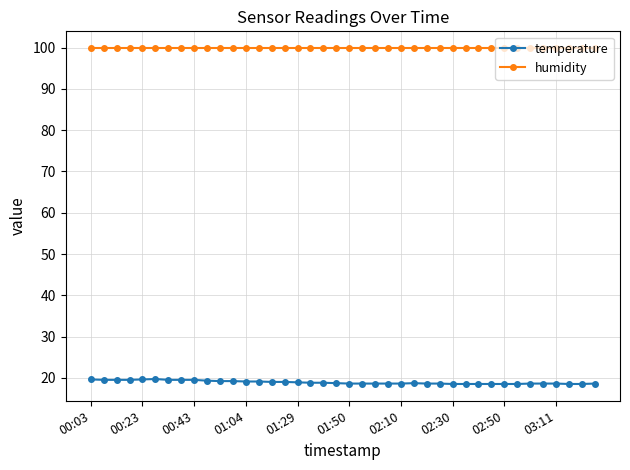

Rank the series by their average value, from lowest to highest.

temperature, humidity